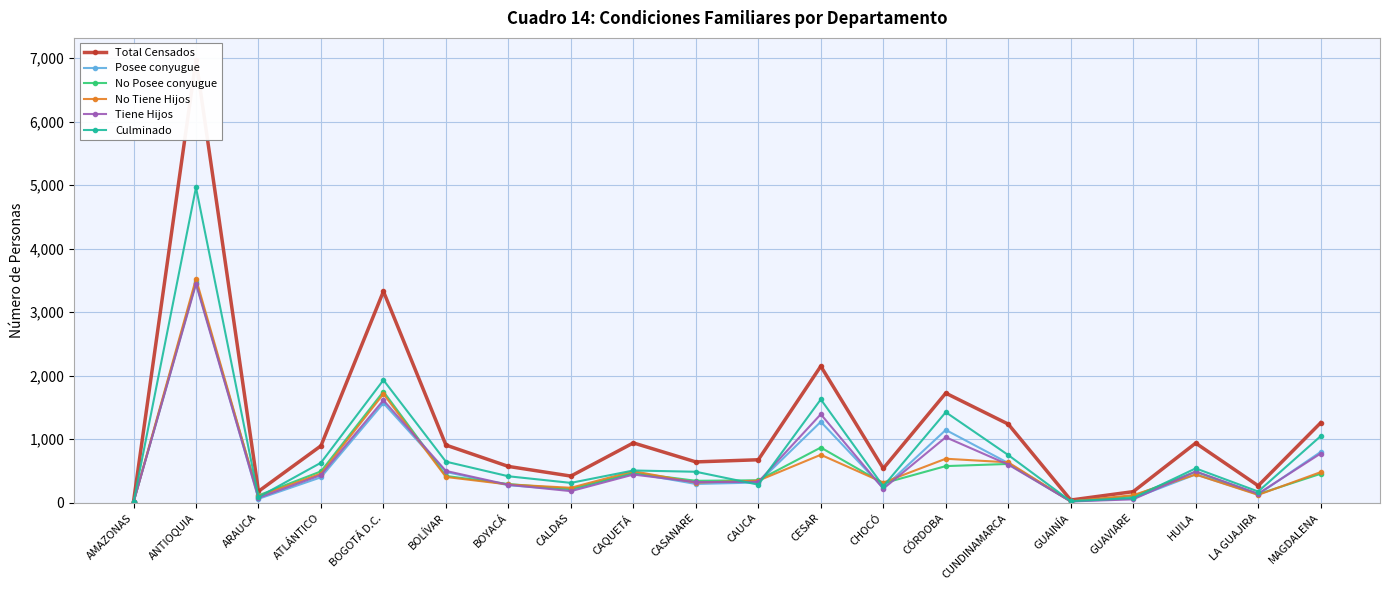

True or false: Tiene Hijos has more than 0 points higher than both neighbors.

True